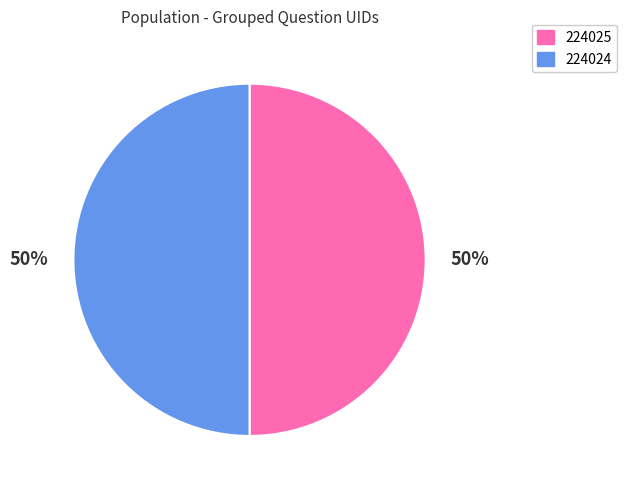

What is the ratio of the value at 224025 to the value at 224024?

1.0